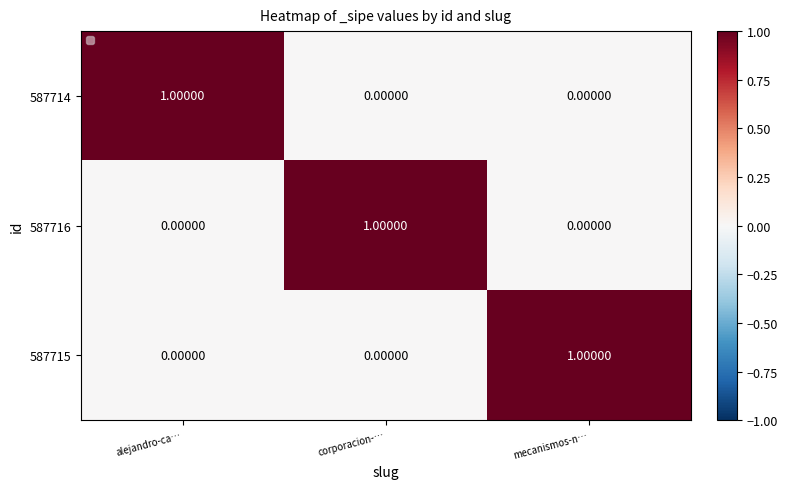

Which category has the highest value in the 587715 series?

mecanismos-n…